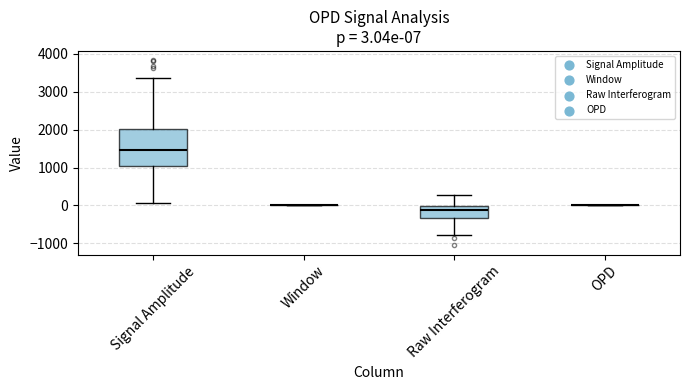

Which box is the tallest, from its lower edge to its upper edge?

Signal Amplitude